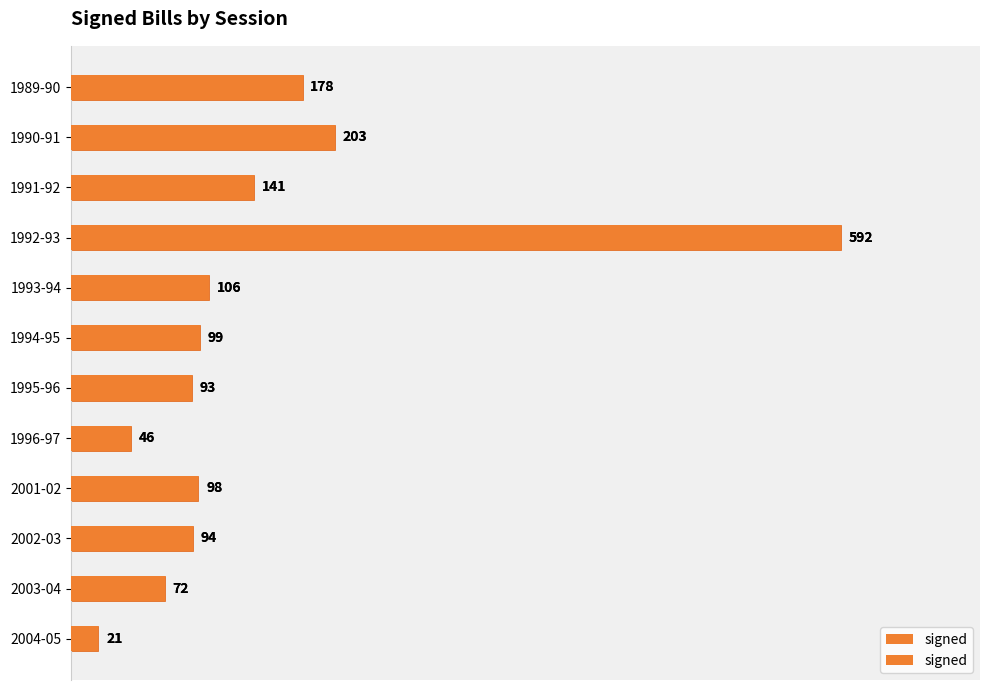

True or false: the data shows 38 at 1995-96.

False